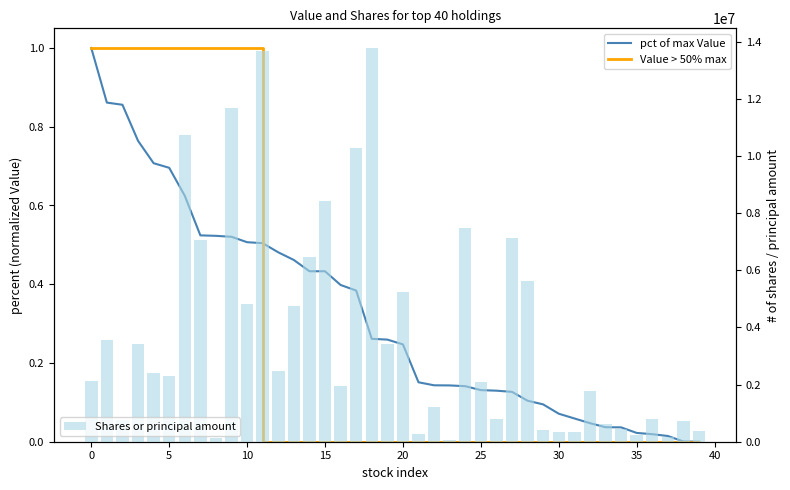

List the series in order of their peak value, highest first.

Shares or principal amount, pct of max Value, Value > 50% max